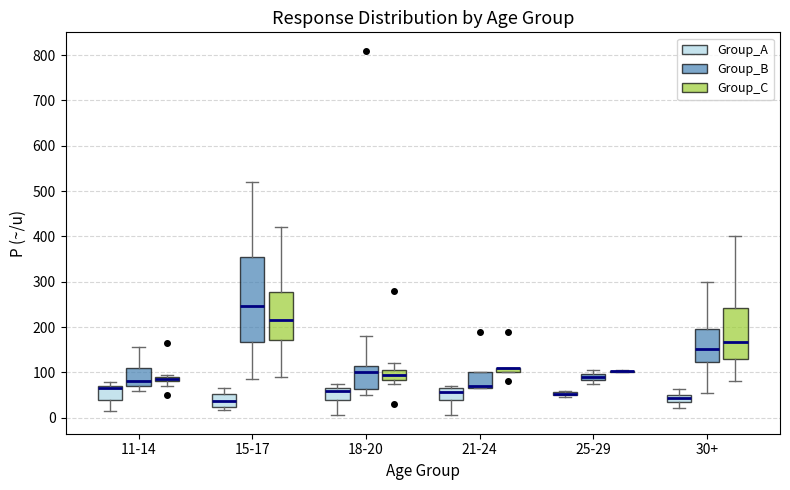

Where is the upper edge of the box for 18-20 (Group_C) on the y-axis? The values are not printed on the chart, so give them approximately, as read against the axis.

110